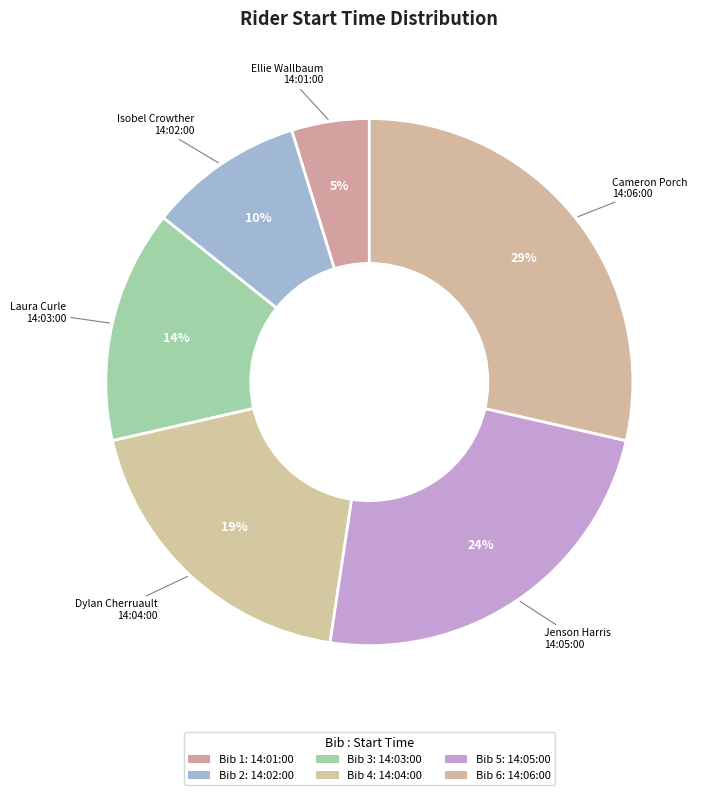

How many segments does this pie chart have?

6